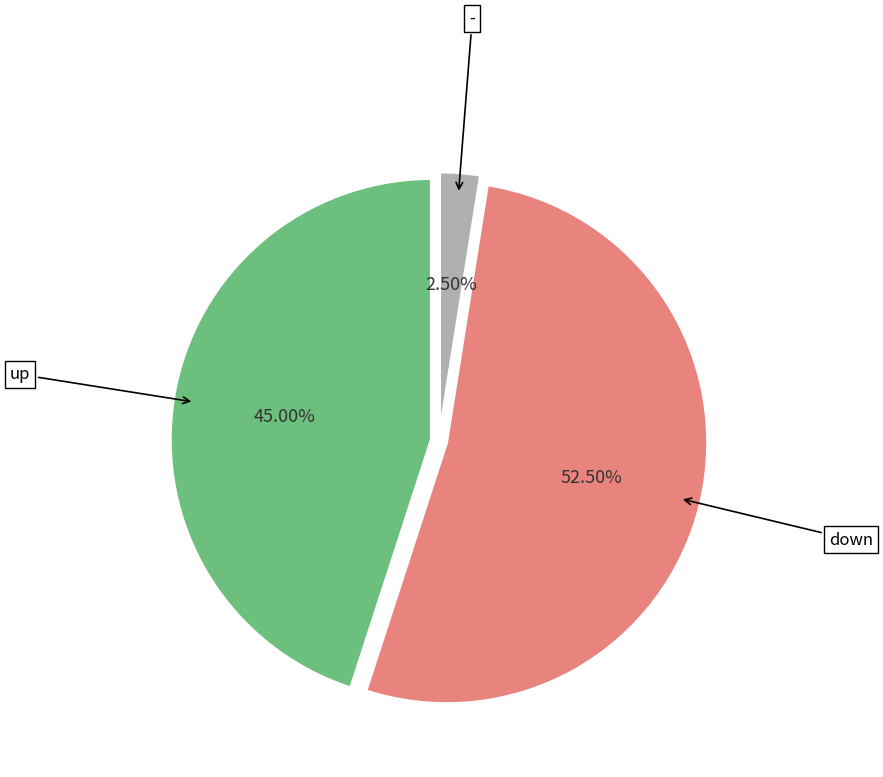

Between up and -, which is larger?

up